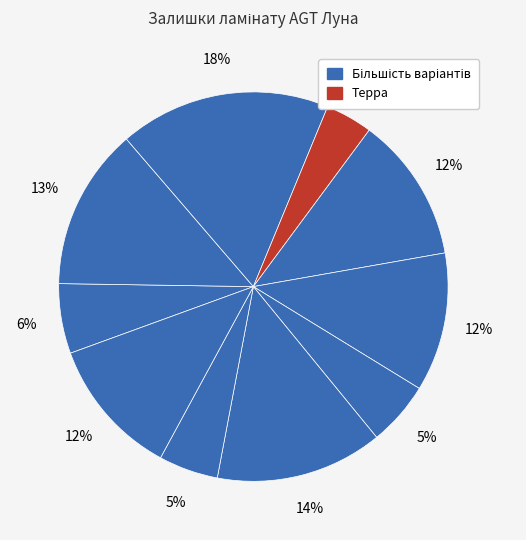

Which slice is the smallest?

Терра